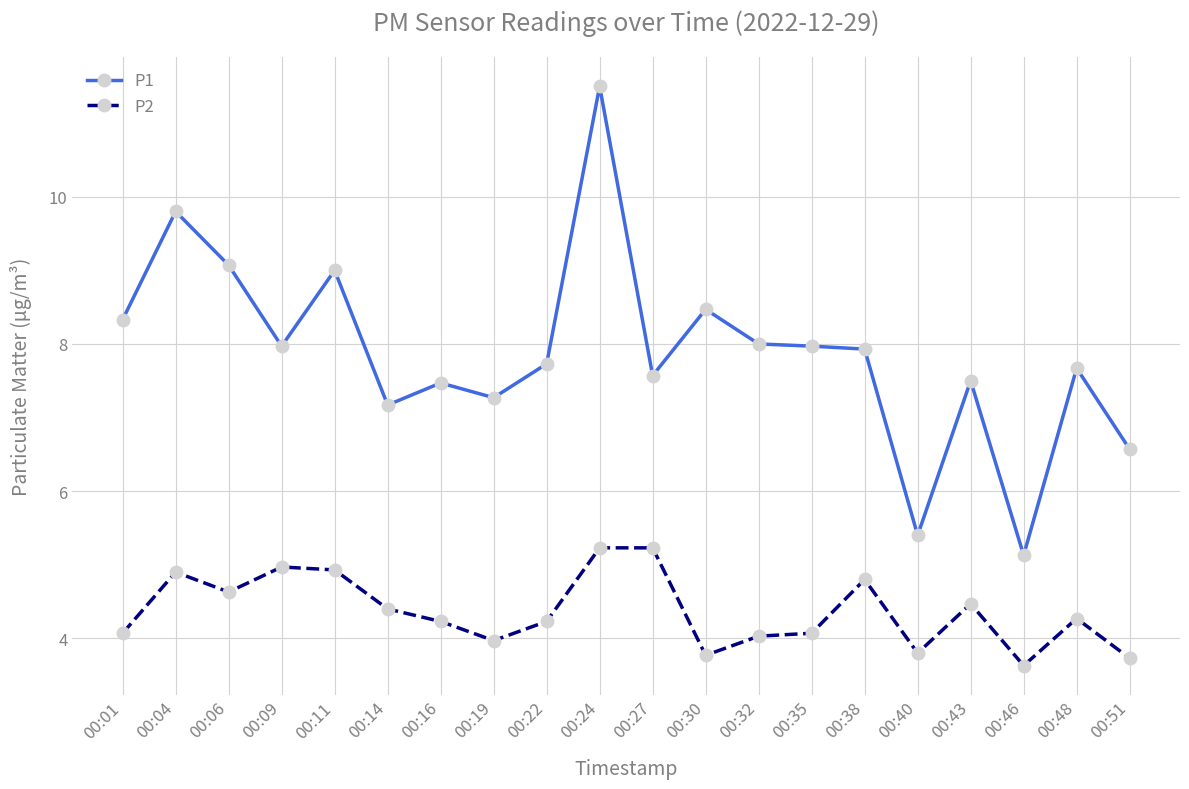

What is the difference between the second highest and second lowest values in the P1 series?

4.4